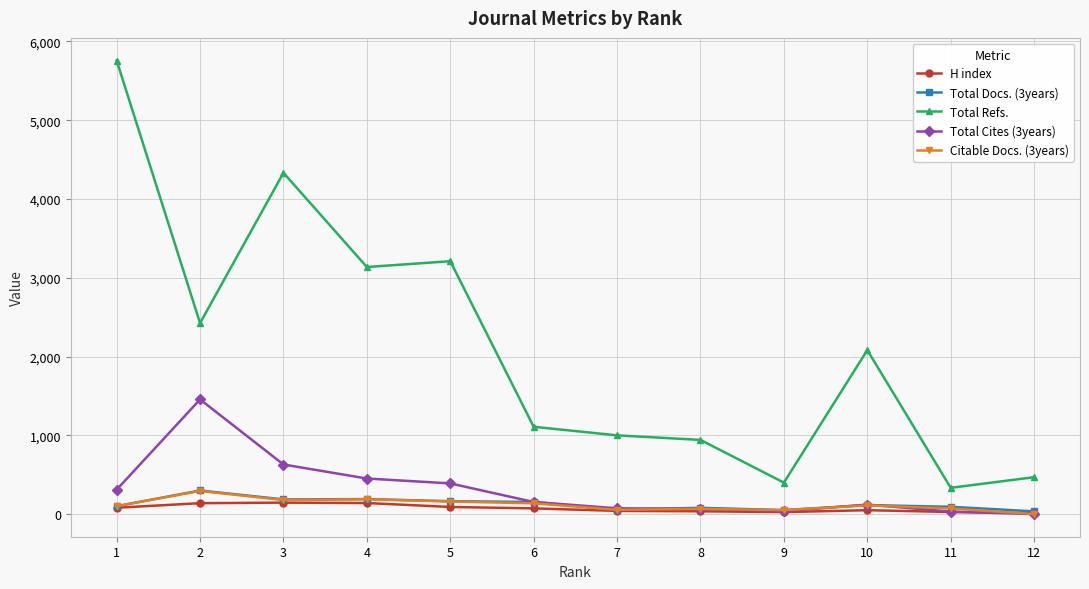

What is the sum of all Citable Docs. (3years) values?

1404